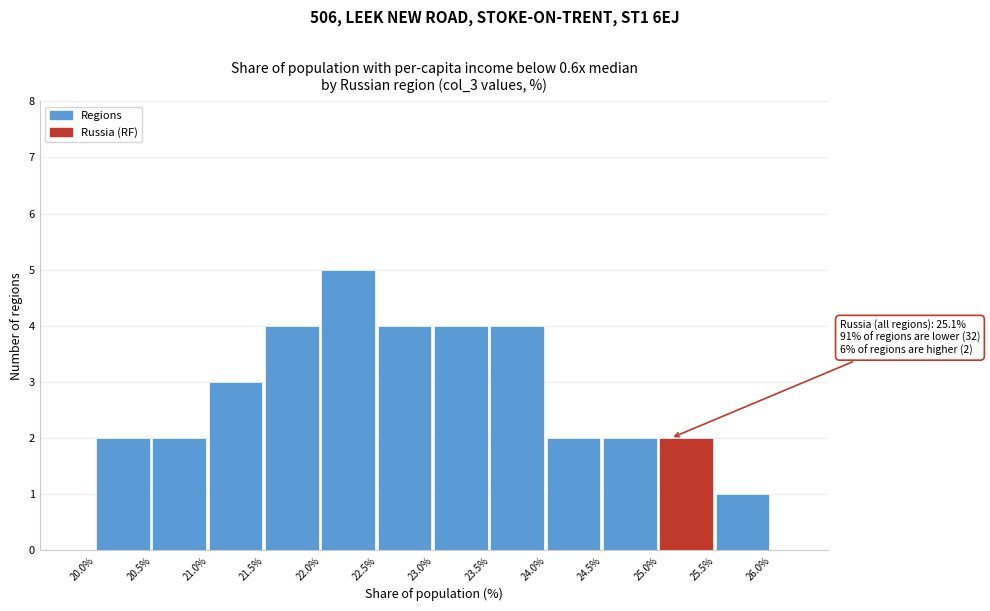

Over which range of the x-axis is the bar tallest?

22.0% to 22.5%